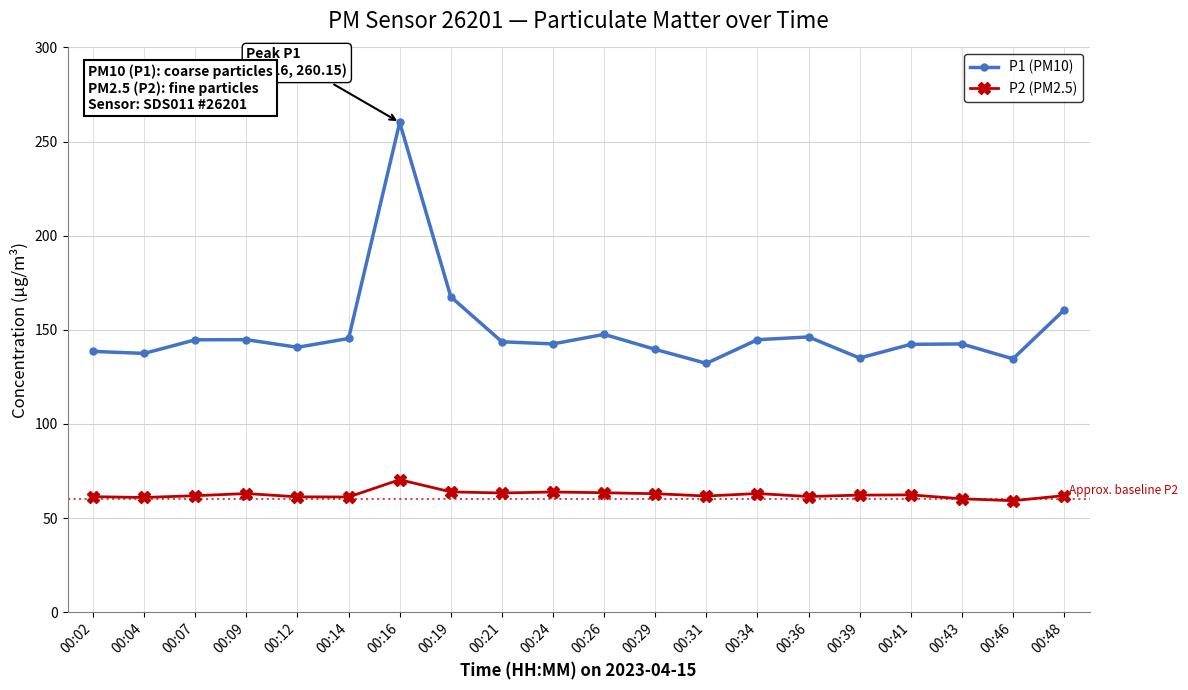

What is the spread (max minus min) of values at 00:04?

76.5